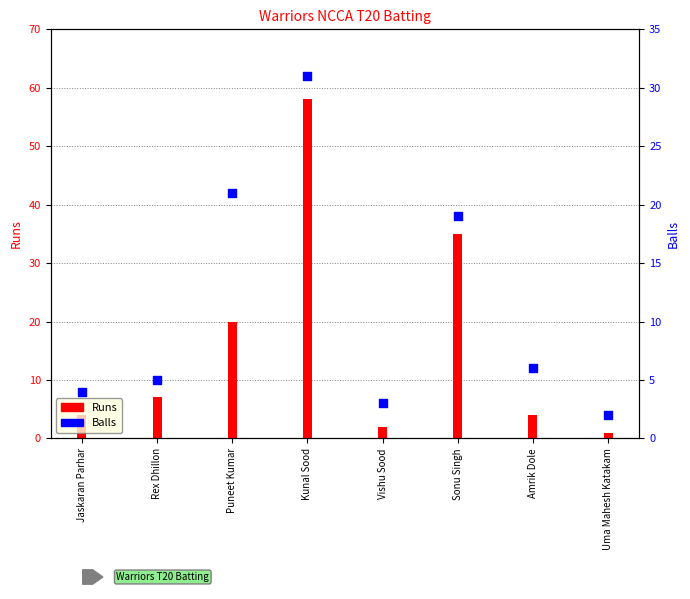

Between Vishu Sood and Sonu Singh, which is larger?

Sonu Singh